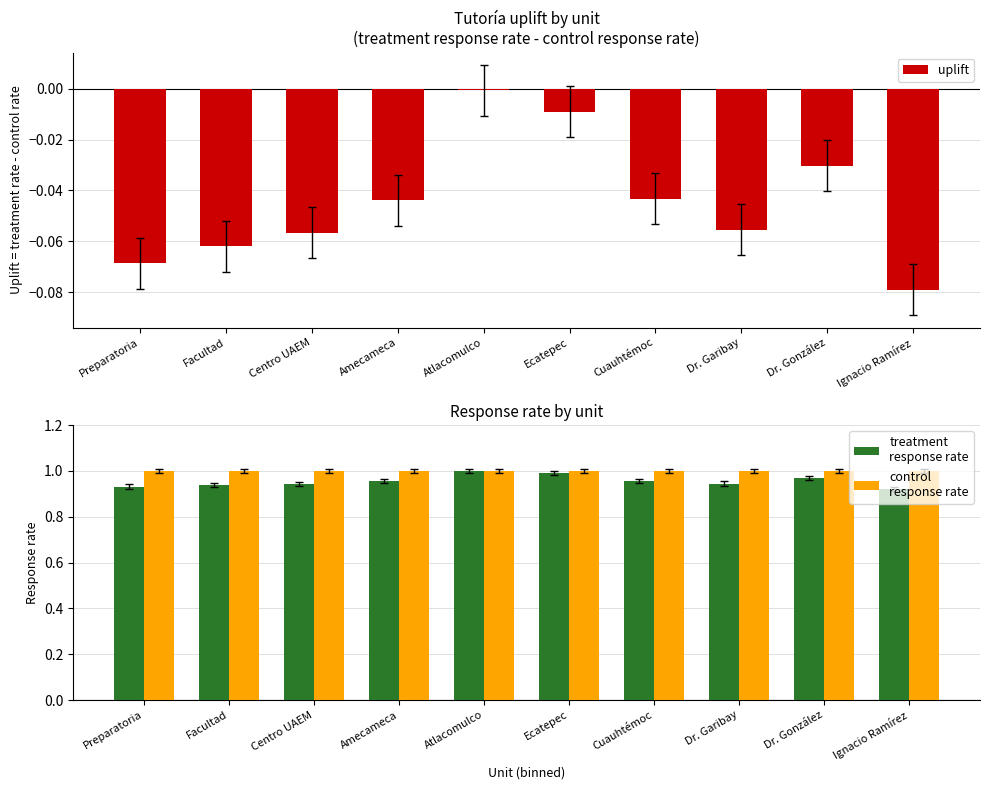

What position from the left is Preparatoria?

1